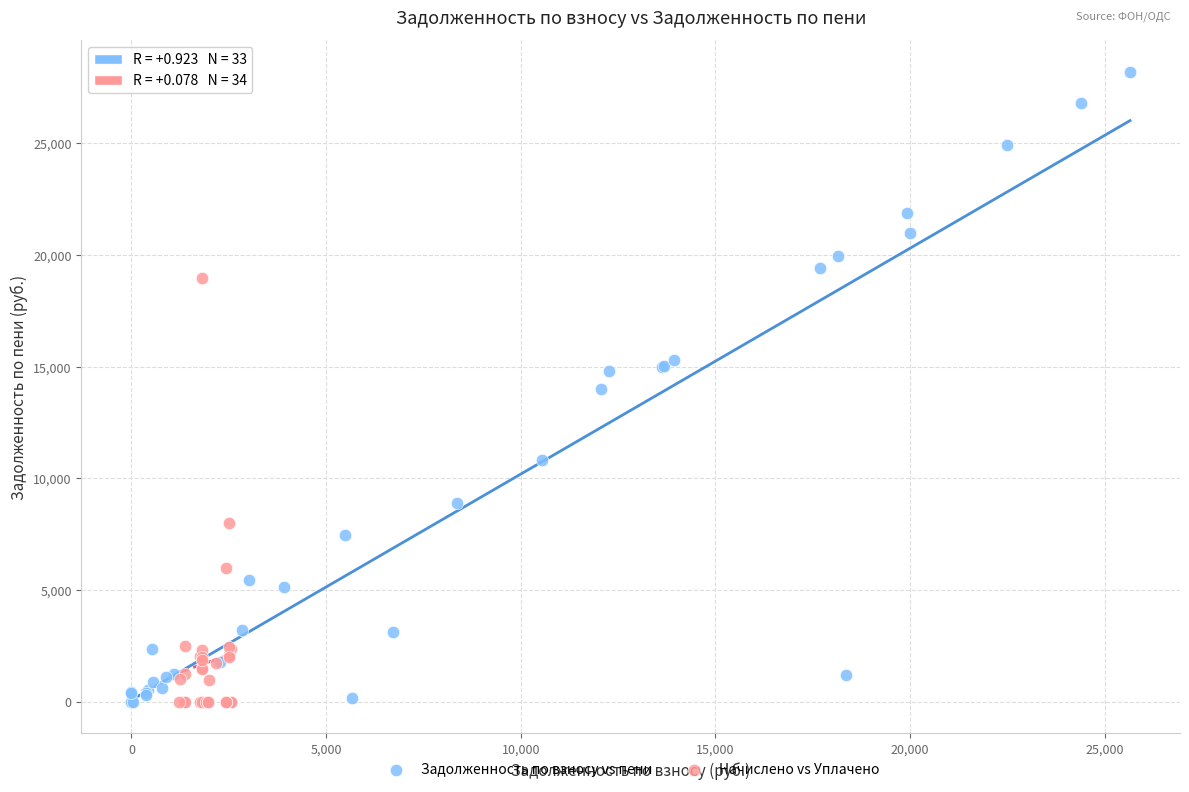

What are all the series names shown in the legend?

Задолженность по взносу vs пени, Начислено vs Уплачено